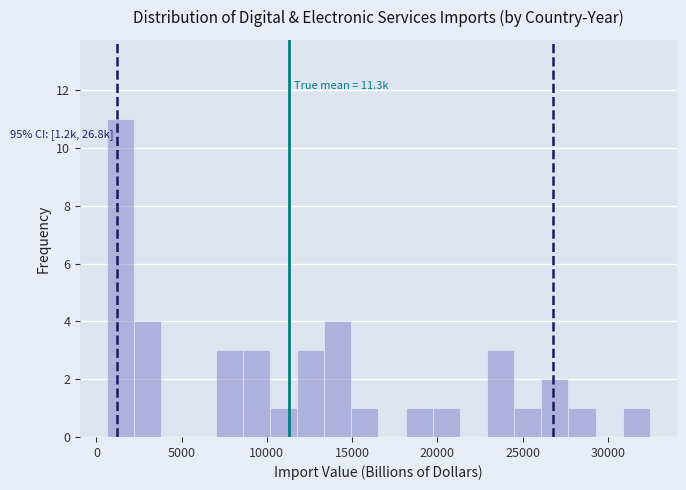

Around what value on the x-axis is the tallest bar? Give the approximate position of its centre, as read against the axis.

1500